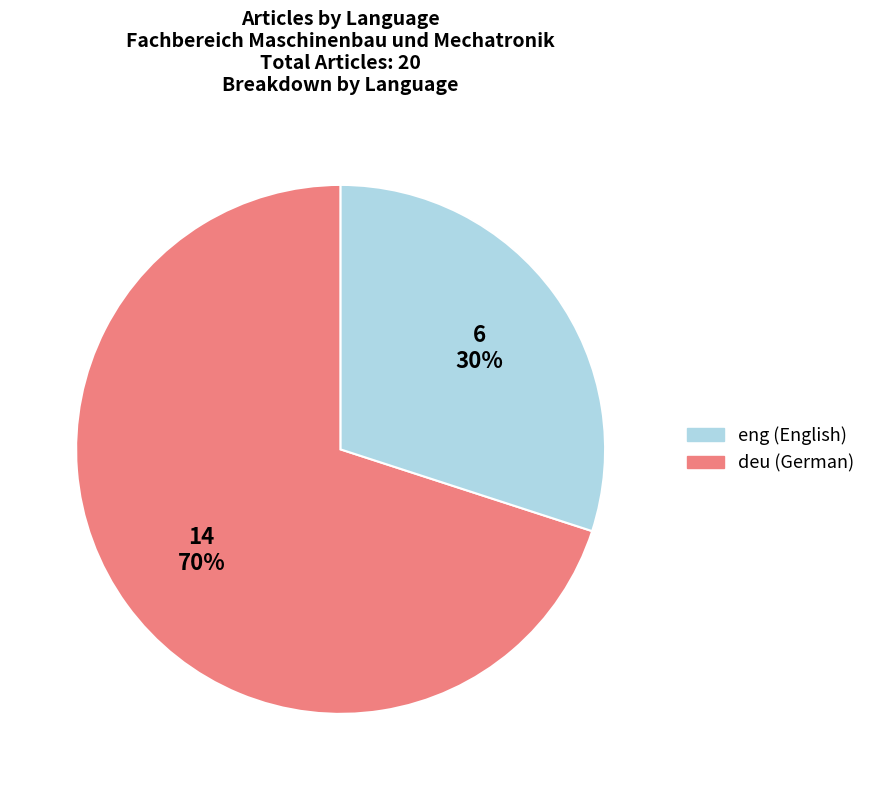

To the nearest percent, what is the difference between the largest and smallest slice percentages?

40%